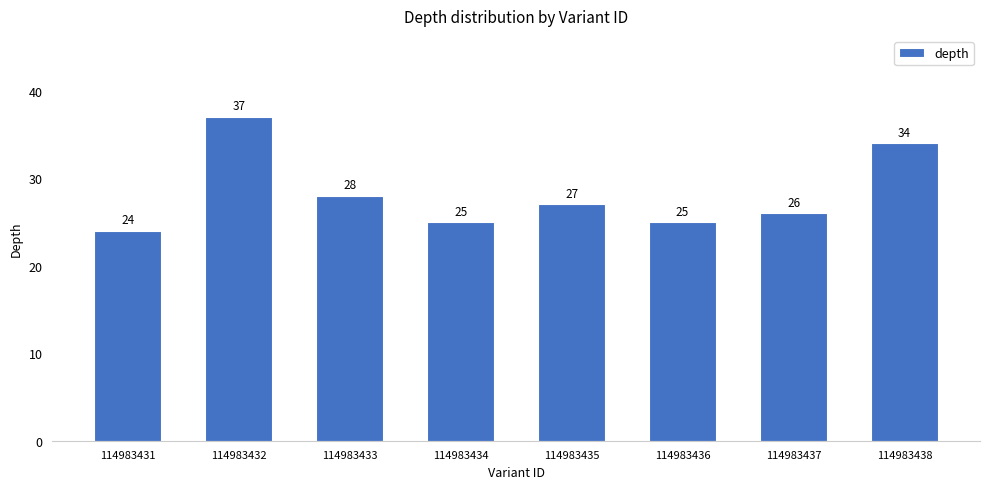

Approximately how many times larger is the value at 114983438 compared to 114983434?

1.4